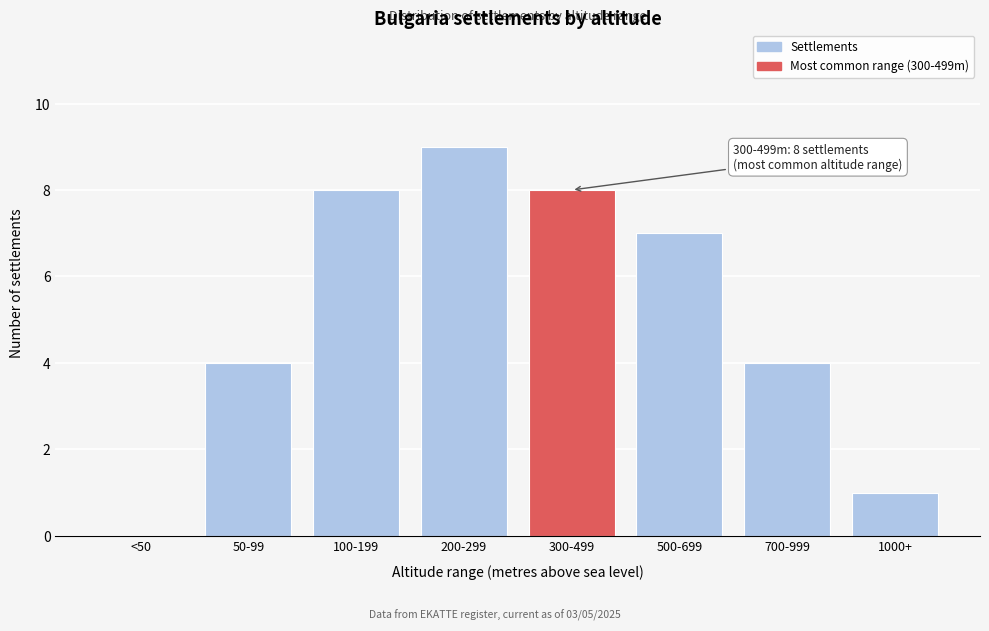

Reading left to right, what are all the values shown in this chart?

<50=0	50-99=4	100-199=8	200-299=9	300-499=8	500-699=7	700-999=4	1000+=1